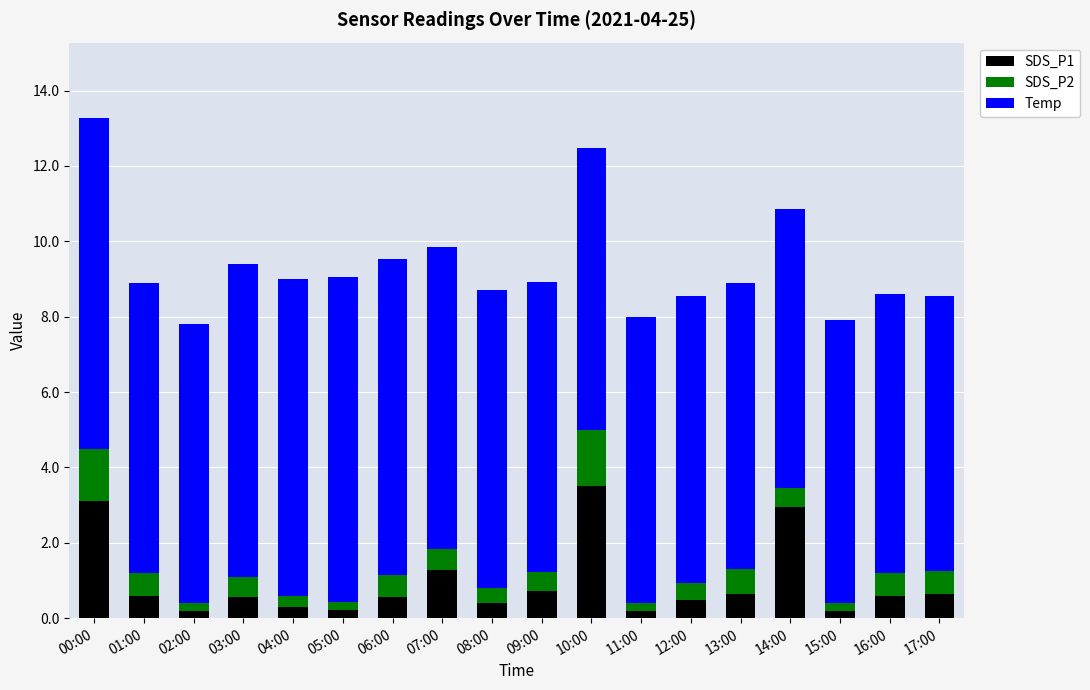

At which label does SDS_P1 reach its peak?

10:00